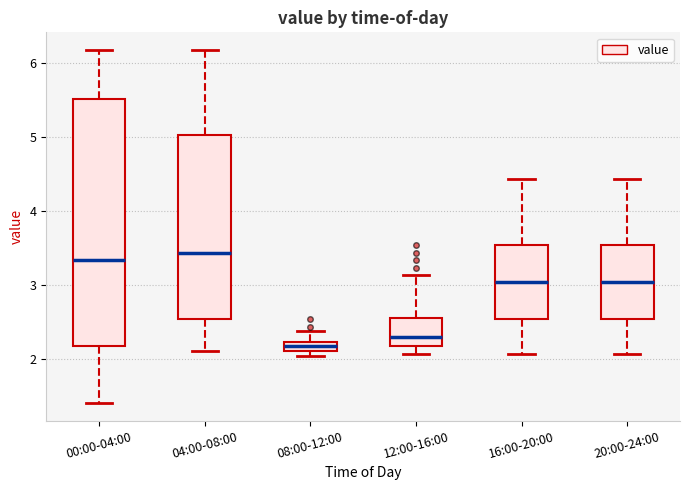

Comparing the boxes themselves (not the whiskers), which one is the tallest?

00:00-04:00